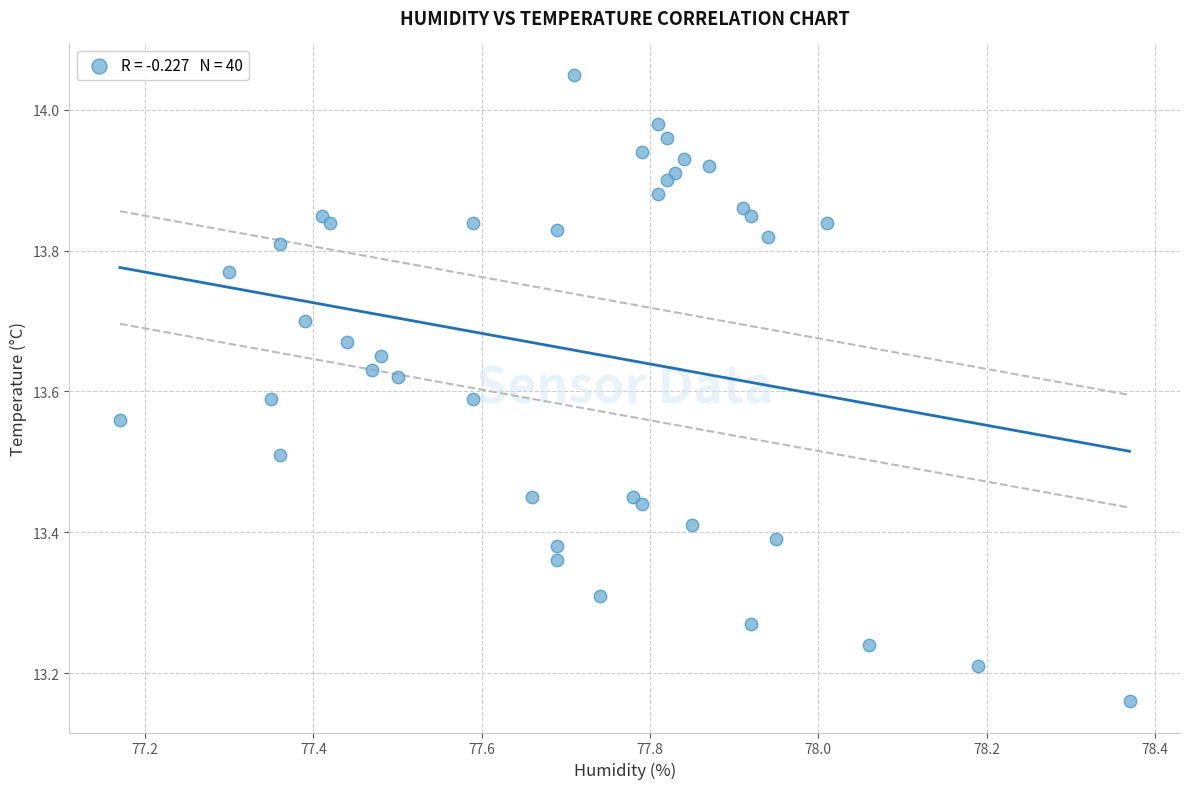

What is the range of X values (max minus min)?

1.2